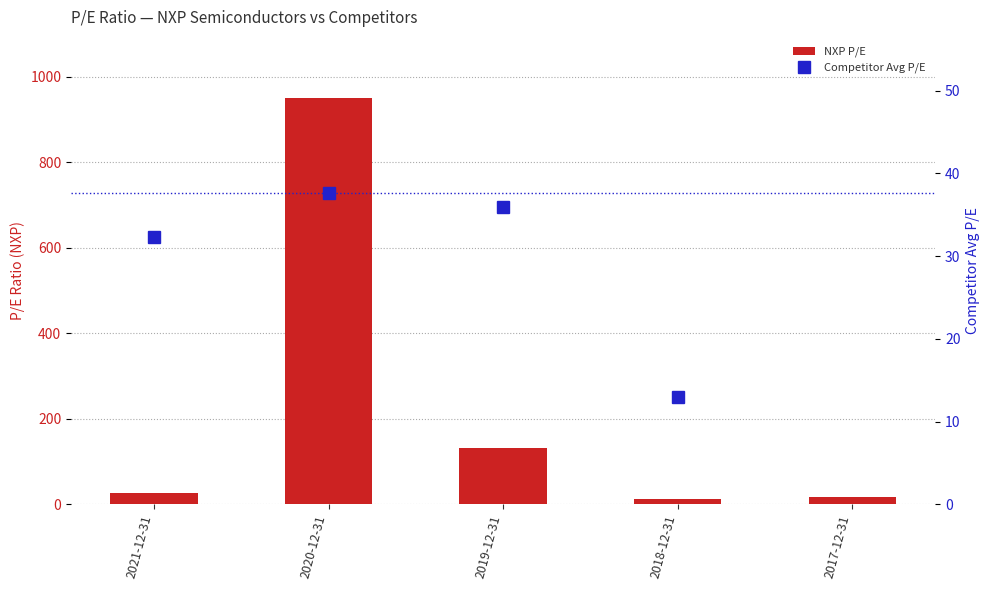

What is the difference between the maximum and second lowest values in the NXP P/E series?

933.0